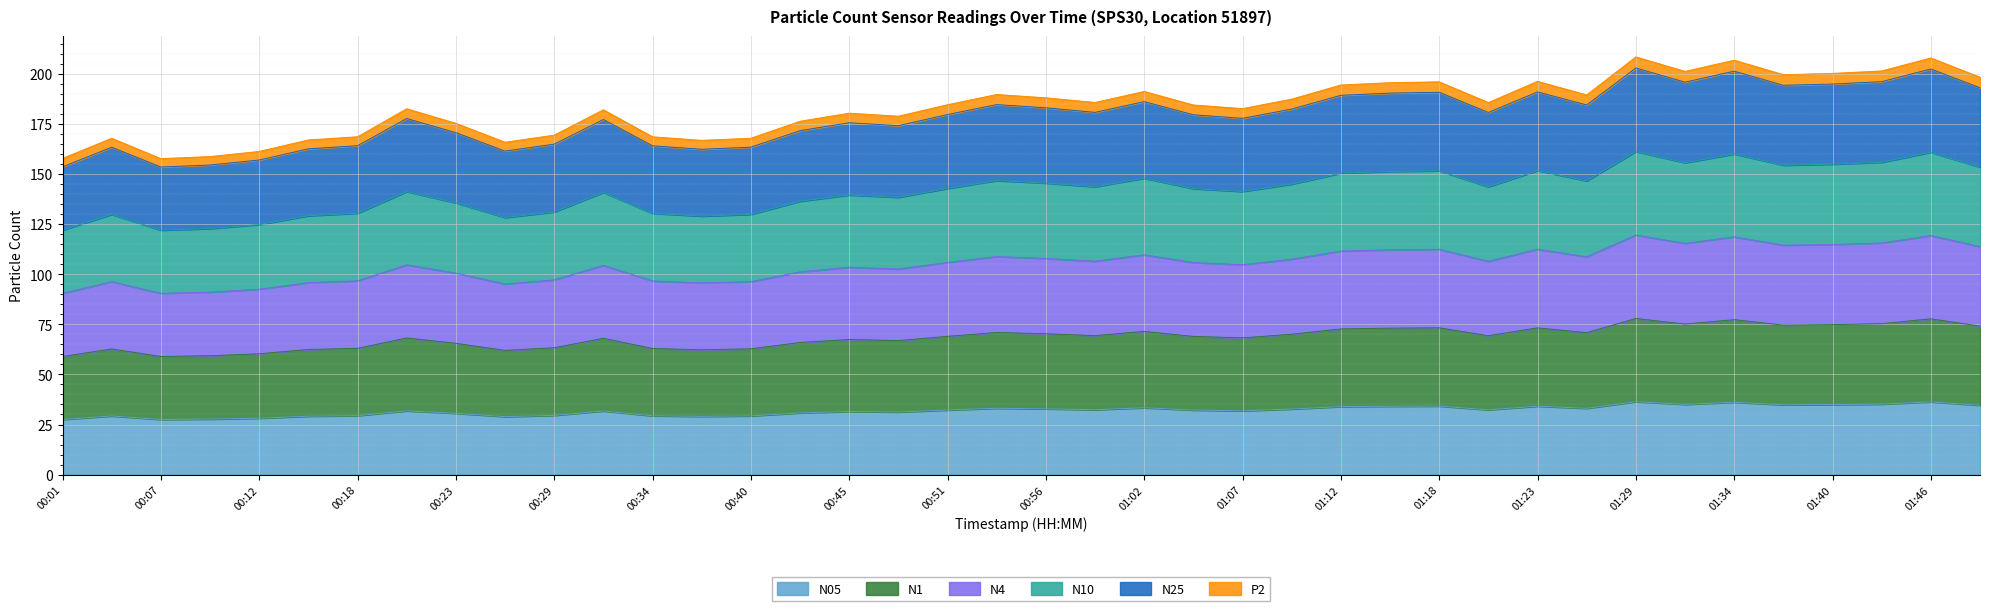

What is the lowest value of the N05 series?

27.5